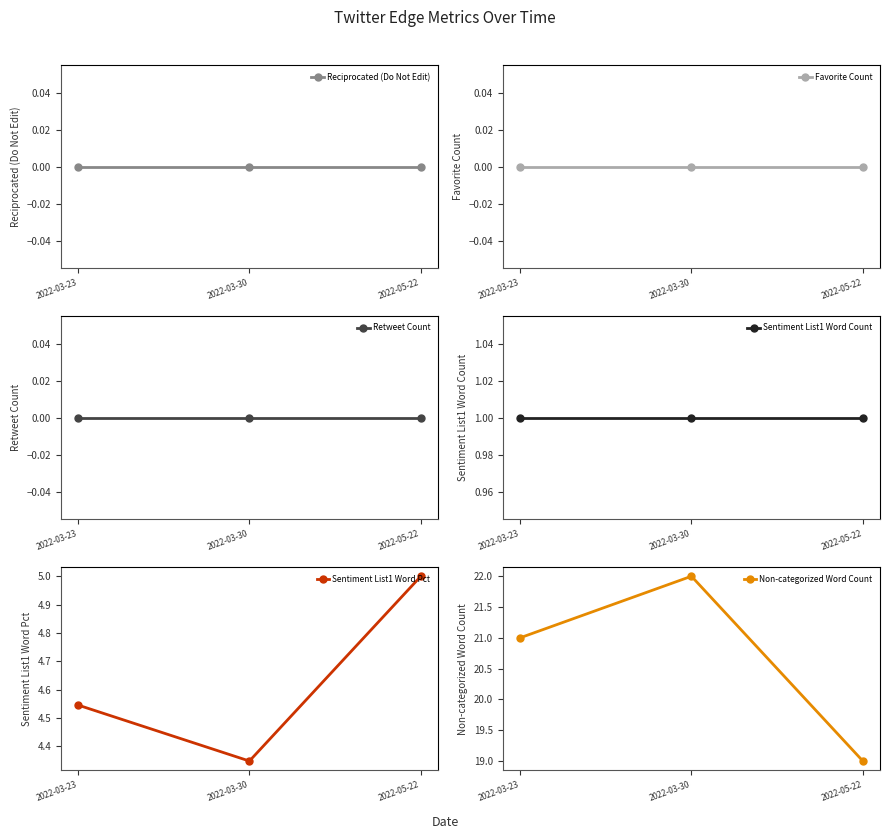

How many lines are shown in the chart?

6